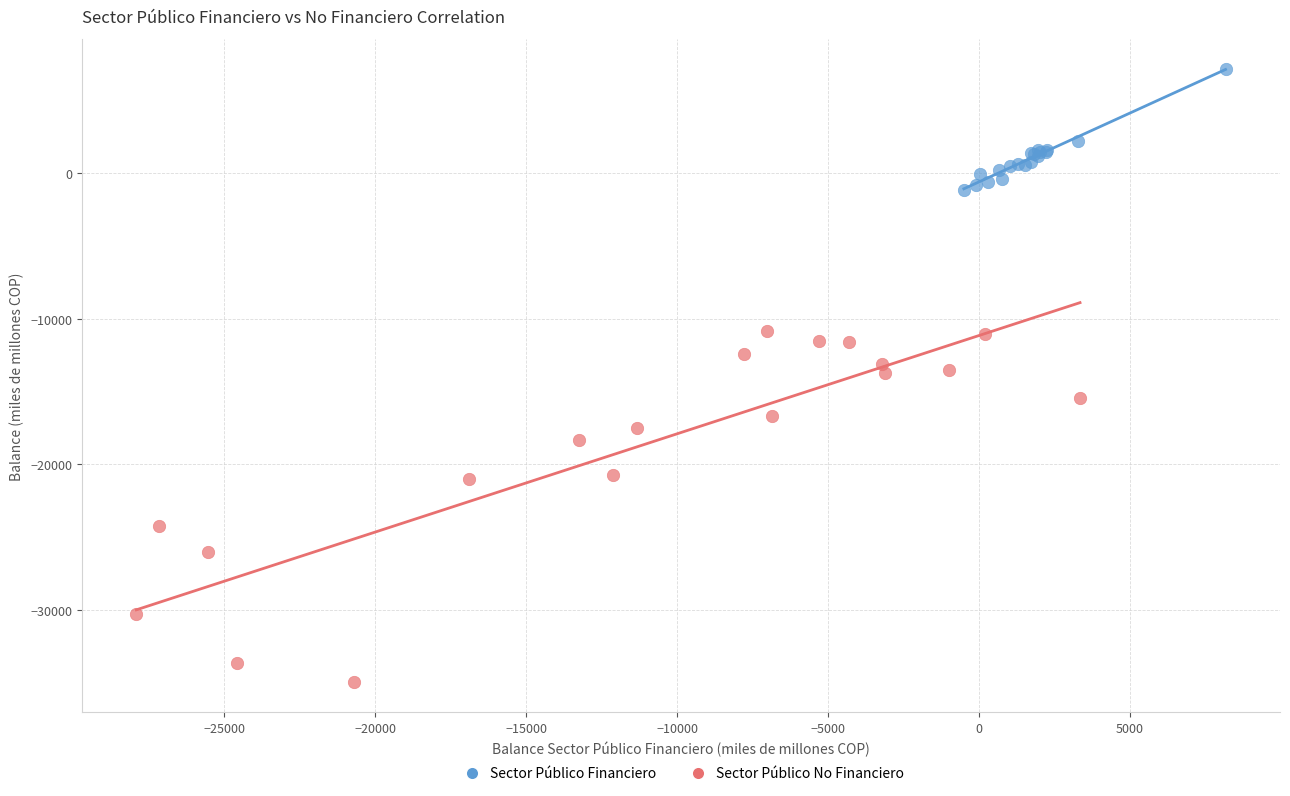

Which series reaches the maximum Y coordinate?

Sector Público Financiero